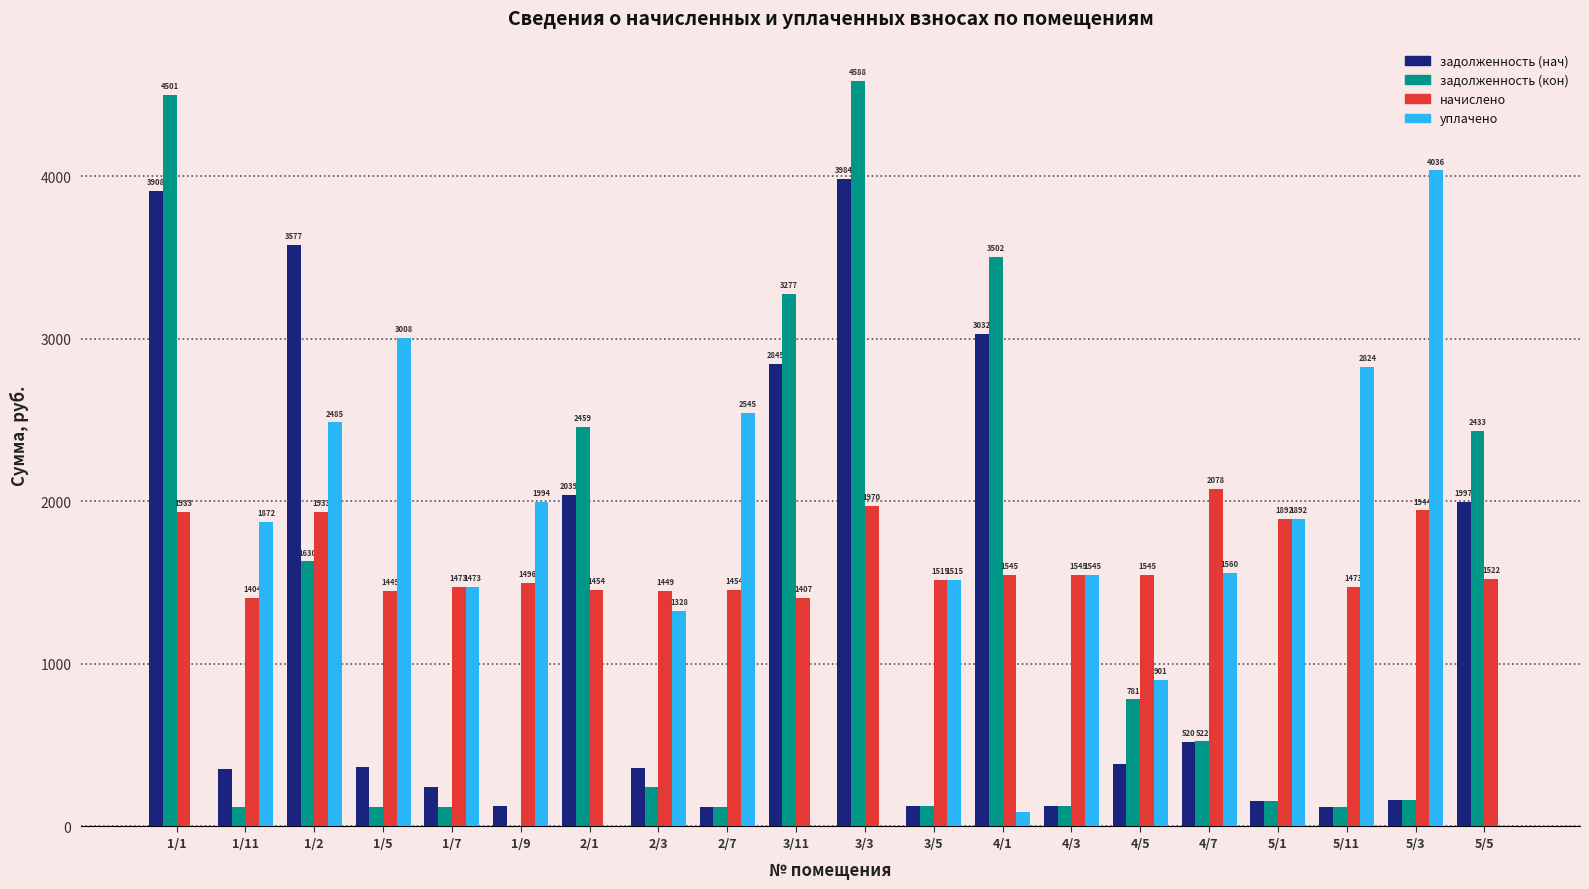

Which label corresponds to the largest value in the chart?

3/3